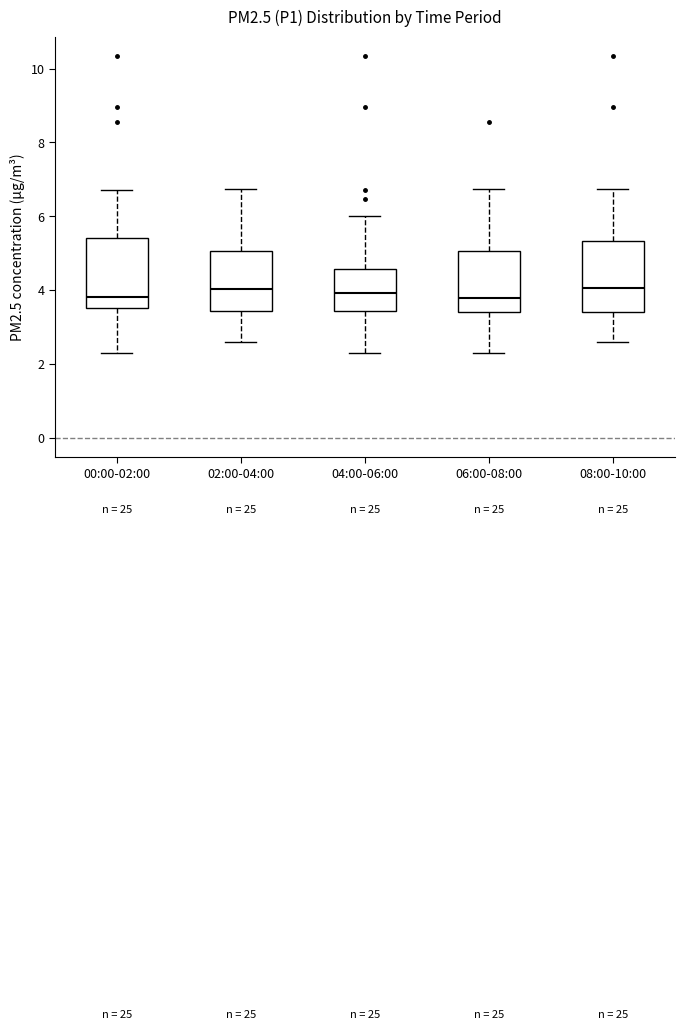

Reading left to right, read every box against the y-axis: the position of its median line, the range the box covers, and the ends of its whiskers. The values are not printed on the chart, so give them approximately, as read against the axis.

00:00-02:00: median 3.8, box 3.6 to 5.4, whiskers 2.4 to 6.8
02:00-04:00: median 4.0, box 3.4 to 5.0, whiskers 2.6 to 6.8
04:00-06:00: median 4.0, box 3.4 to 4.6, whiskers 2.4 to 6.0
06:00-08:00: median 3.8, box 3.4 to 5.0, whiskers 2.4 to 6.8
08:00-10:00: median 4.0, box 3.4 to 5.4, whiskers 2.6 to 6.8